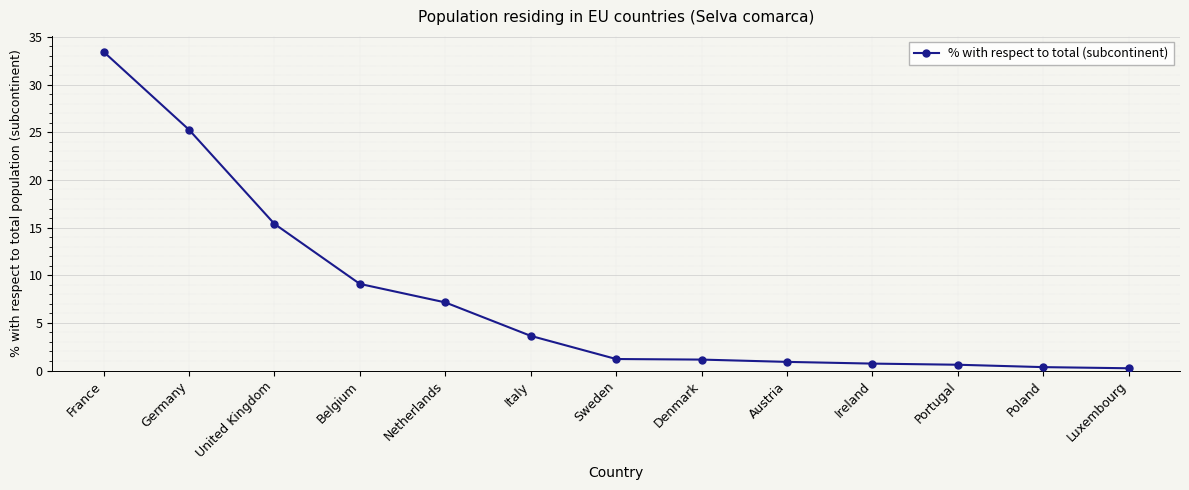

What is the difference between the maximum and minimum values?

33.2